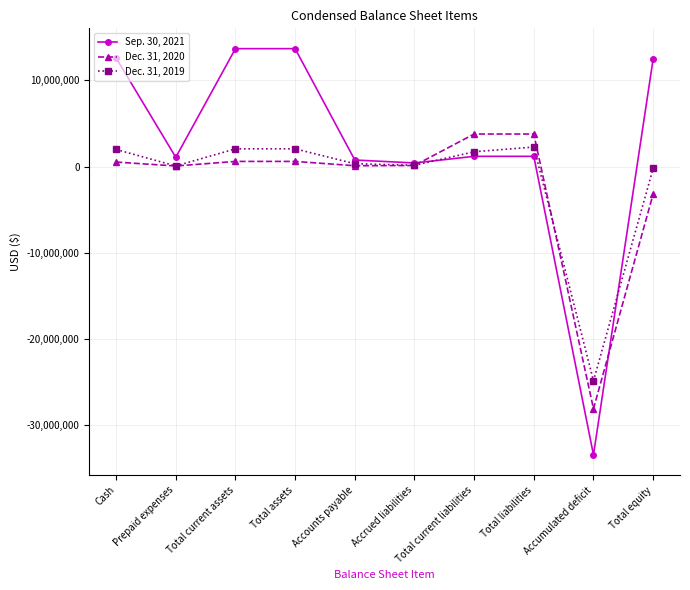

Rank the series by their average value, from lowest to highest.

Dec. 31, 2020, Dec. 31, 2019, Sep. 30, 2021